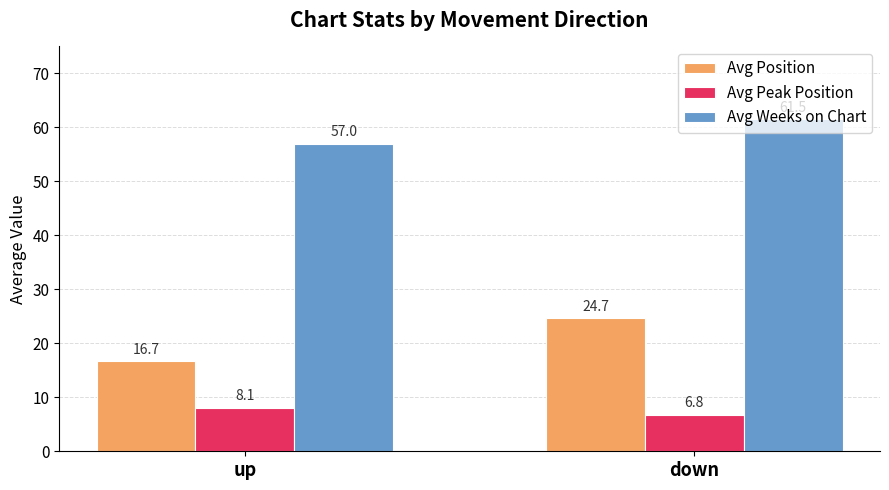

At how many categories does at least one series exceed 20?

2